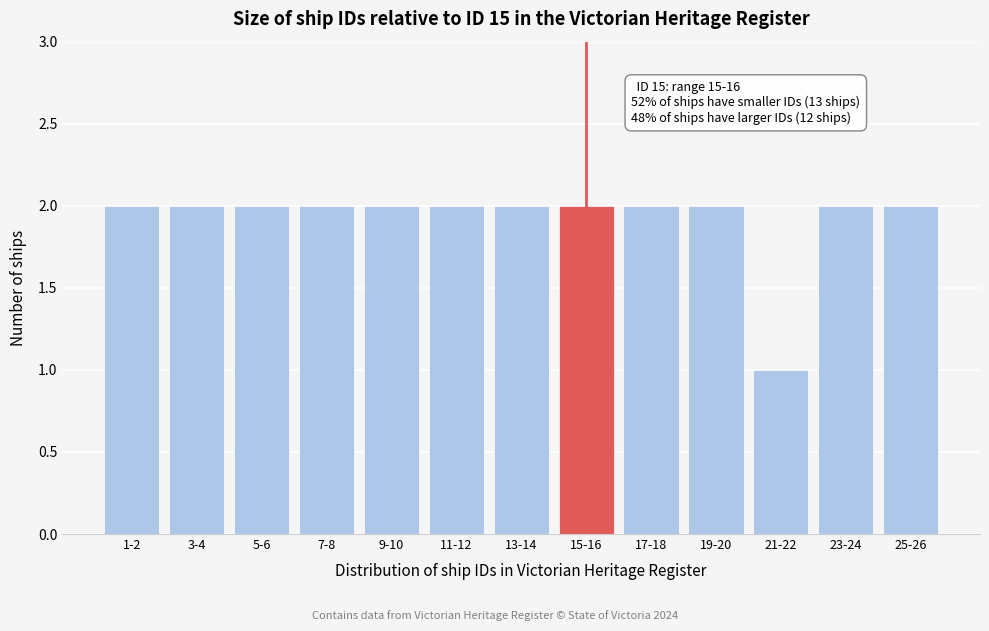

Reading left to right, list all the values displayed in this chart.

1-2=2	3-4=2	5-6=2	7-8=2	9-10=2	11-12=2	13-14=2	15-16=2	17-18=2	19-20=2	21-22=1	23-24=2	25-26=2